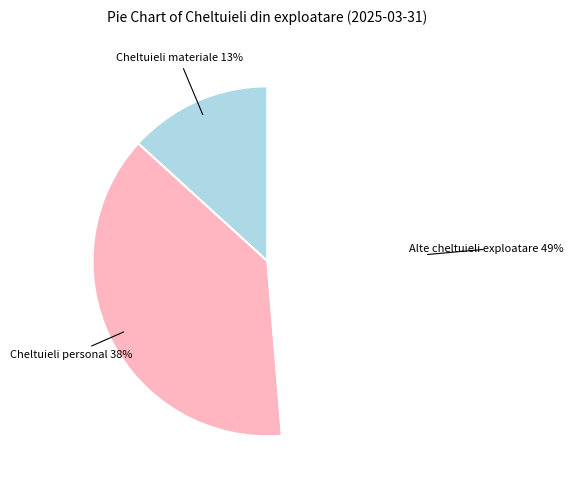

To the nearest percent, what is the average slice percentage?

33%